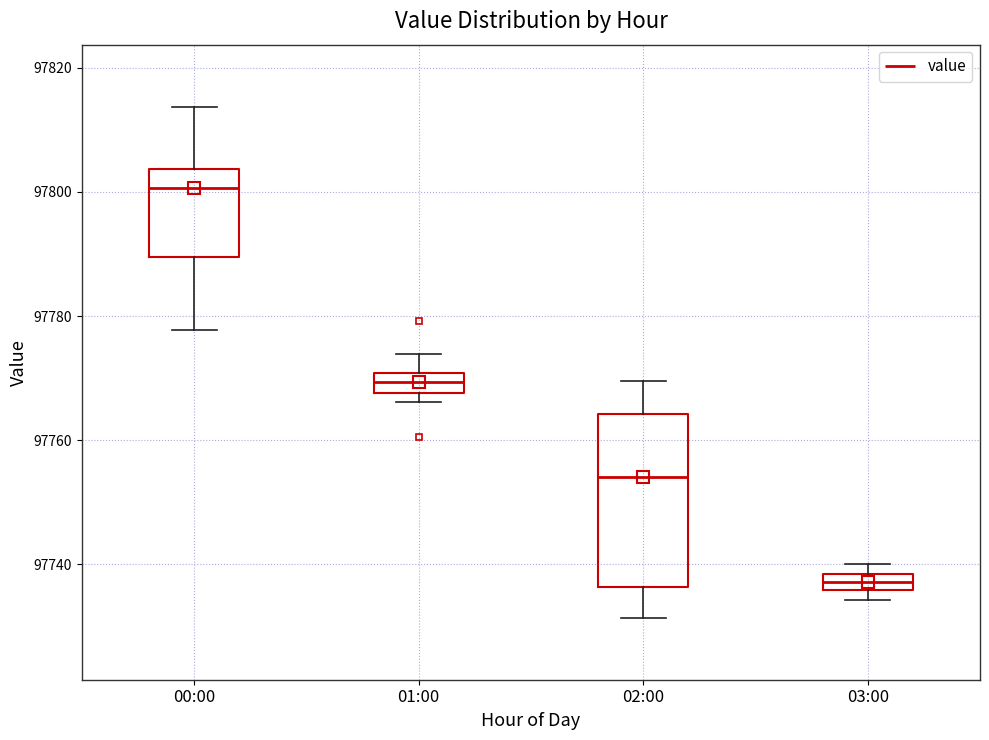

Where does the median line of the box for 02:00 sit on the y-axis? The values are not printed on the chart, so give them approximately, as read against the axis.

97754